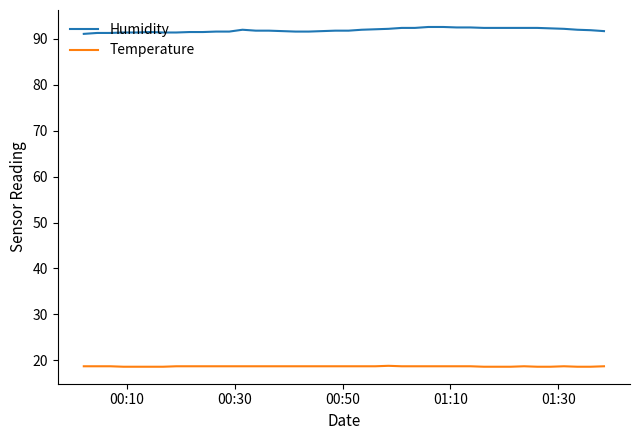

Which series has the widest spread of values?

Humidity